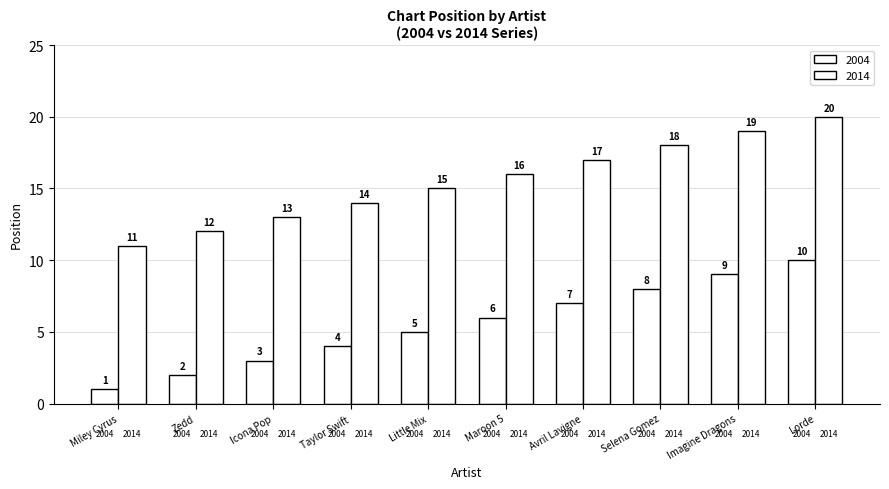

Count the number of data series in this chart.

2